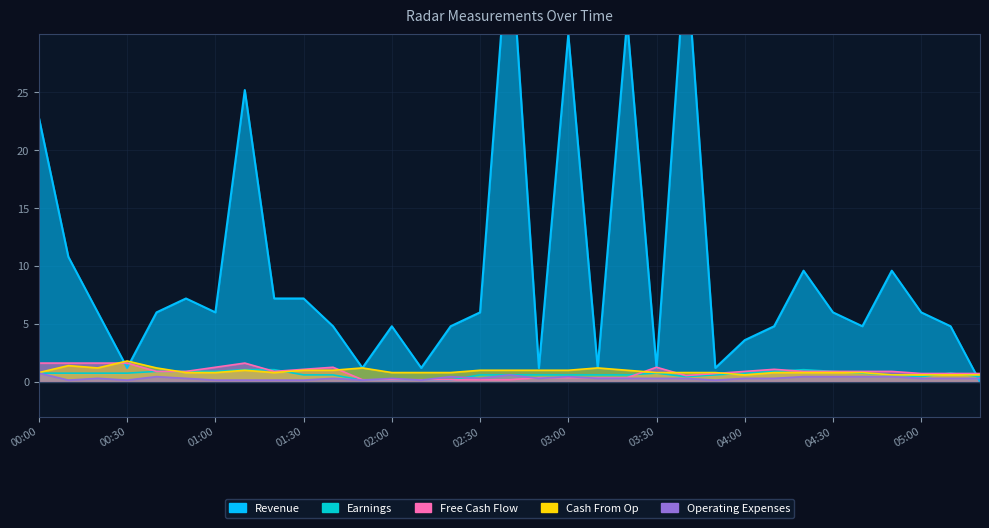

True or false: Operating Expenses and Cash From Op intersect in this chart.

False